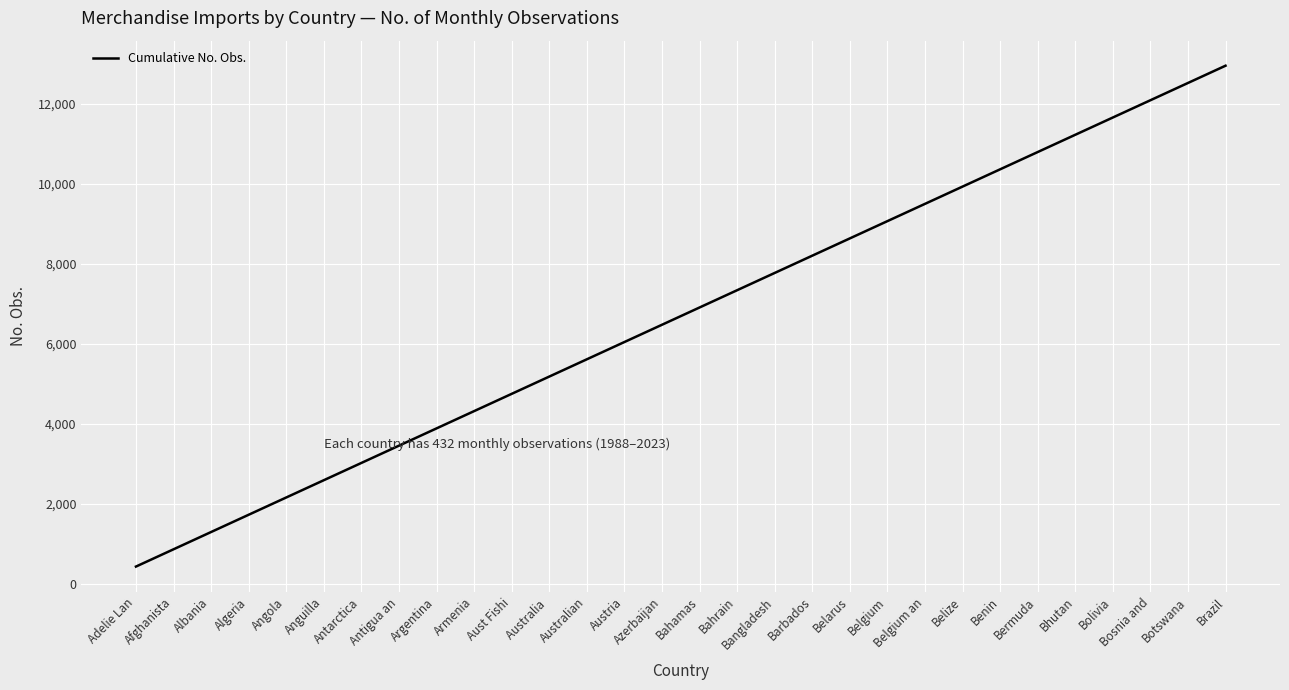

What is the difference between the maximum and second lowest values?

12096